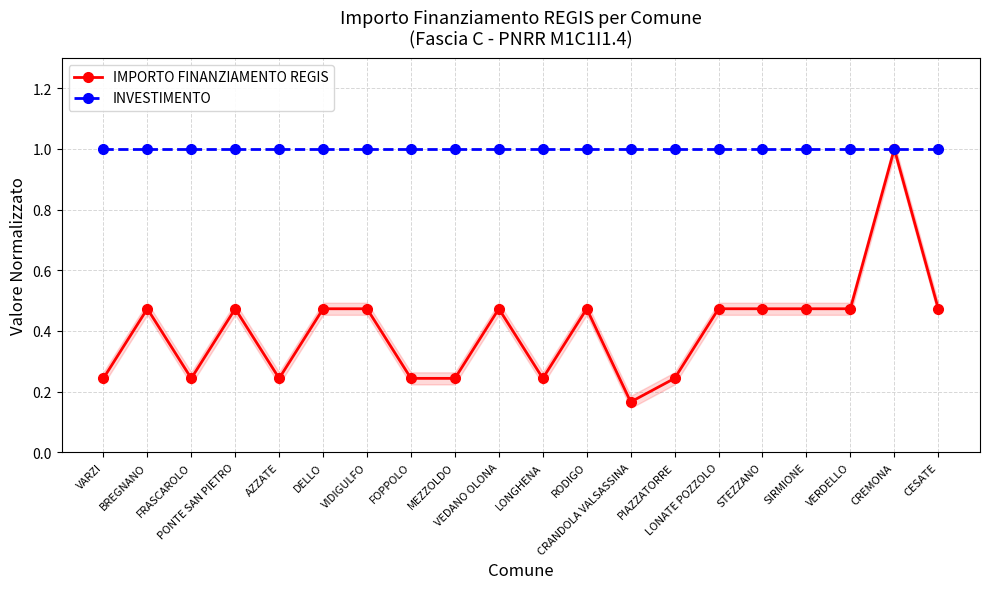

At how many categories does at least one series exceed 0?

20